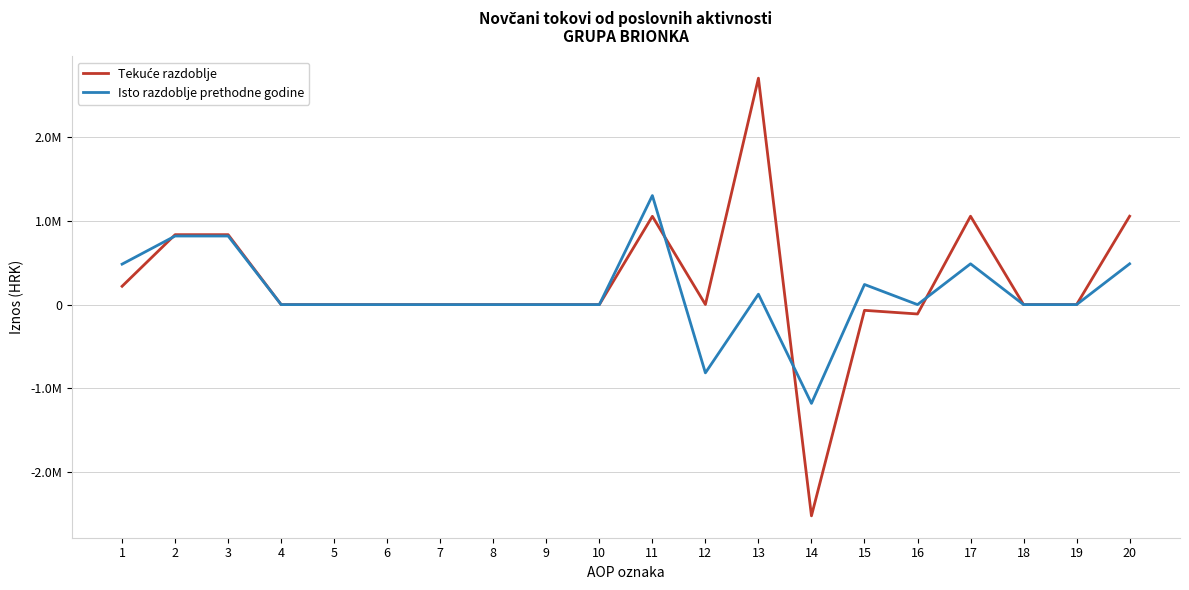

Does the chart display data point markers on the line(s)?

No